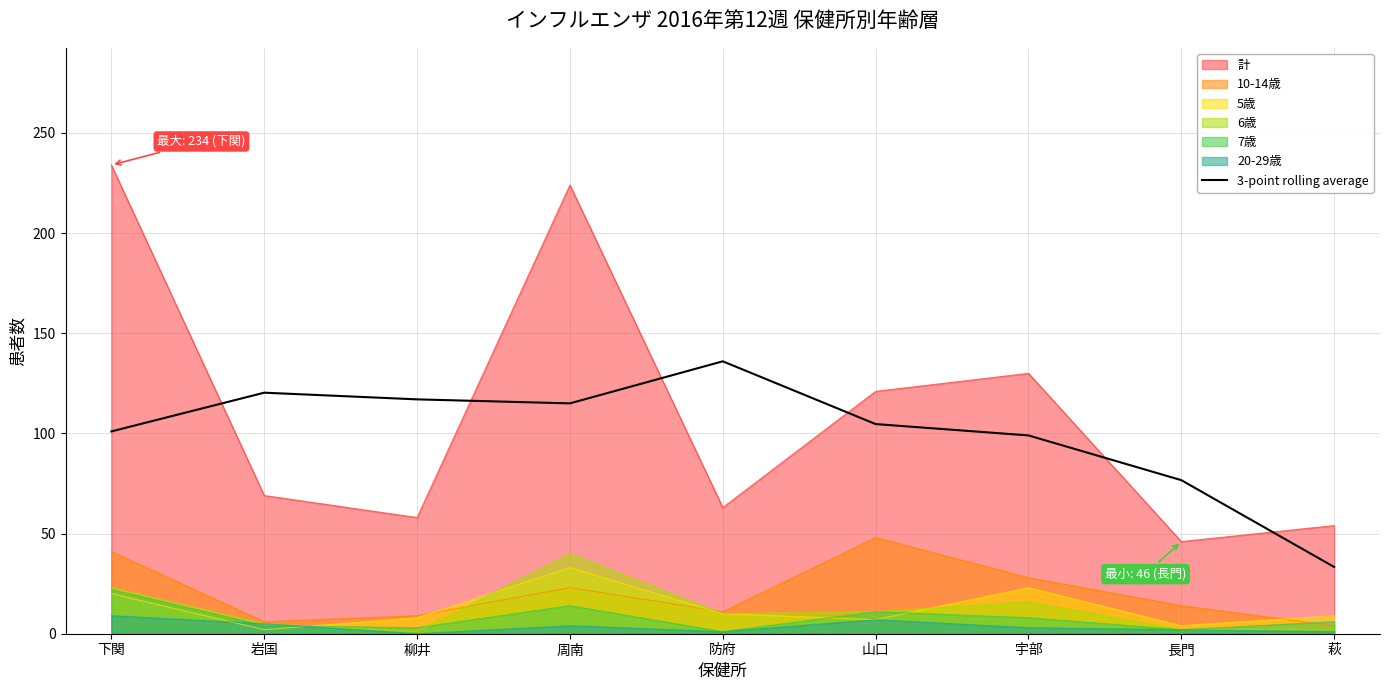

Which series has the widest spread of values?

計